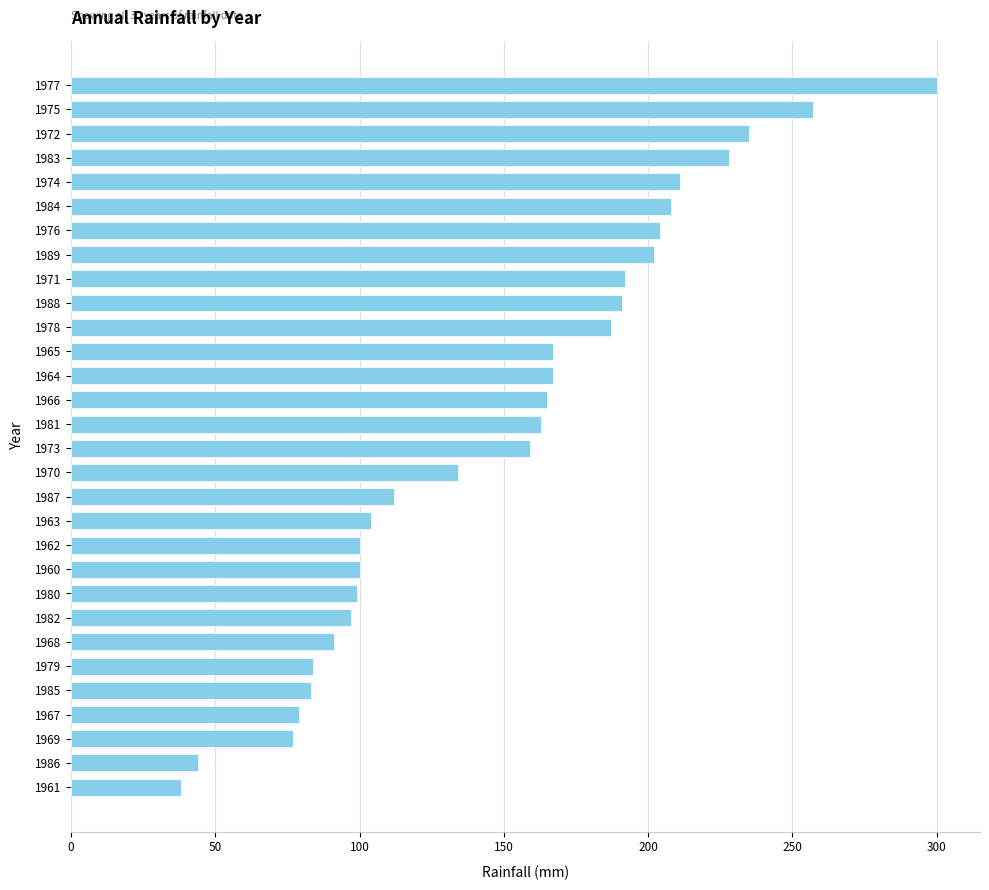

What is the average value?

149